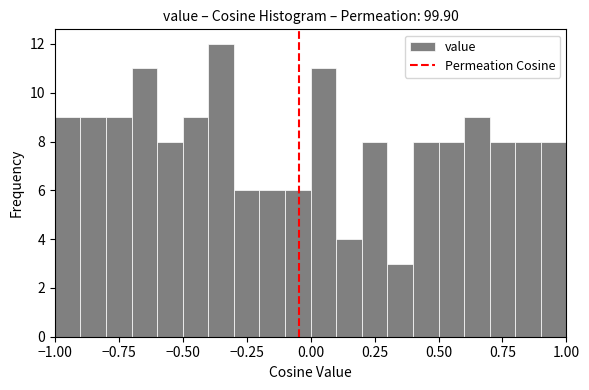

Around what value on the x-axis is the tallest bar? Give the approximate position of its centre, as read against the axis.

-0.35